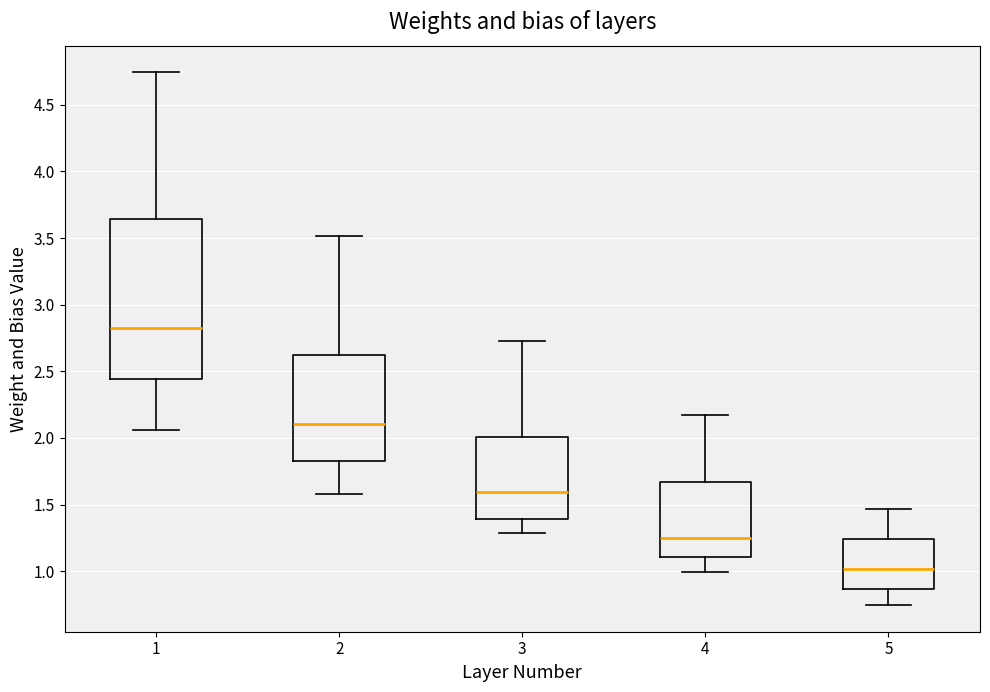

Reading left to right, transcribe this box plot: for each box, give where its median line is, the range the box spans, and where its two whiskers end, as read against the y-axis. The values are not printed on the chart, so give them approximately, as read against the axis.

1: median 2.80, box 2.45 to 3.65, whiskers 2.05 to 4.75
2: median 2.10, box 1.85 to 2.65, whiskers 1.60 to 3.50
3: median 1.60, box 1.40 to 2.00, whiskers 1.30 to 2.70
4: median 1.25, box 1.10 to 1.65, whiskers 1.00 to 2.15
5: median 1.00, box 0.85 to 1.25, whiskers 0.75 to 1.45